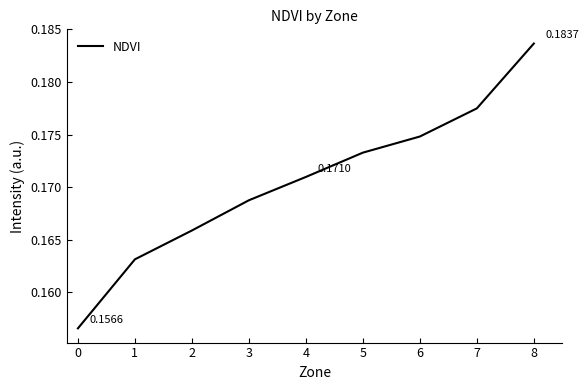

What is the sum of the values at 2 and 6?

0.3